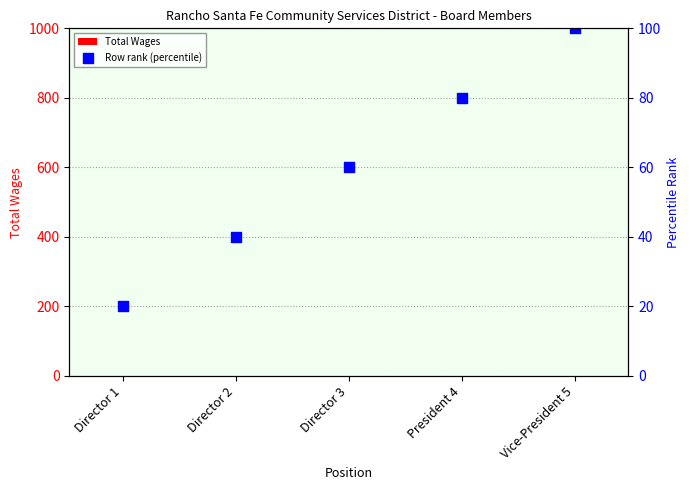

What are all the series names shown in the legend?

Total Wages, Row rank (percentile)